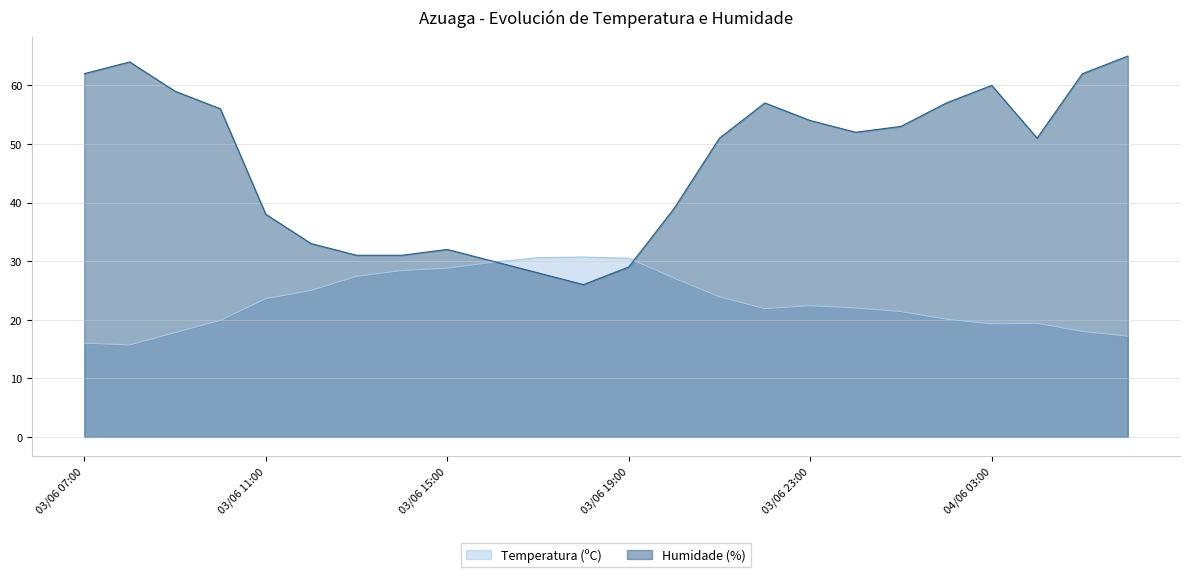

Between 03/06 10:00 and 03/06 21:00, which series saw the biggest shift?

Humidade (%)